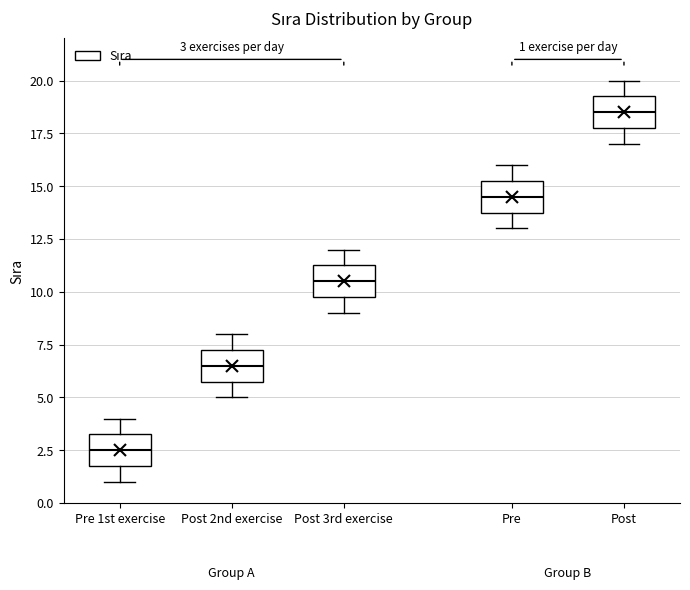

Which box has the highest median line?

Post